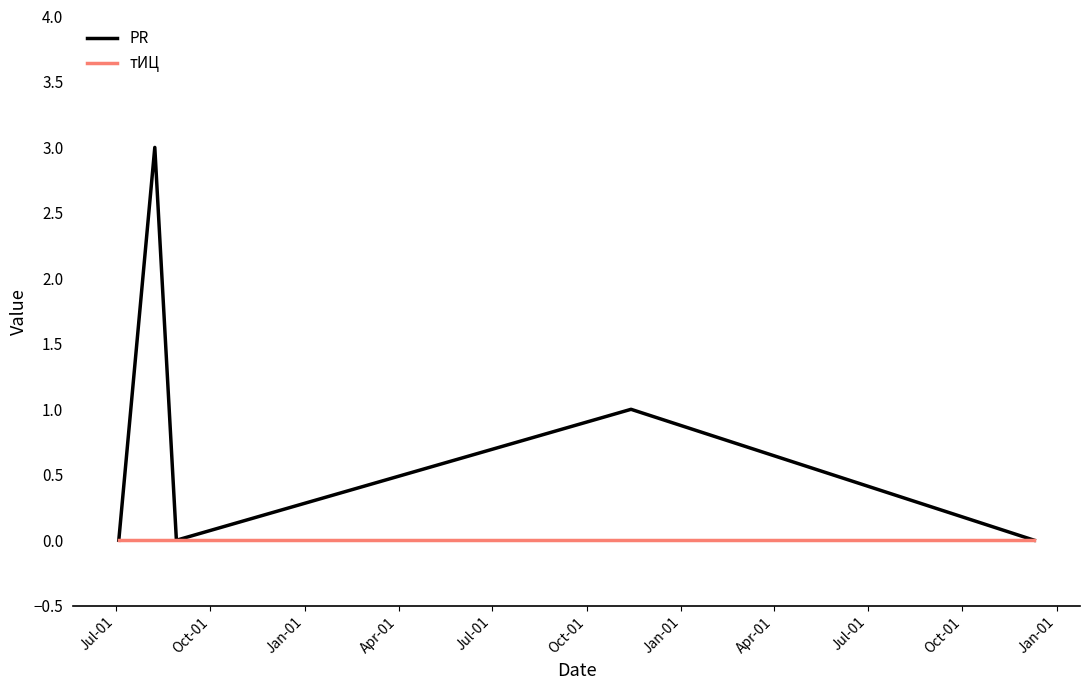

Which series has the largest total across all categories?

PR